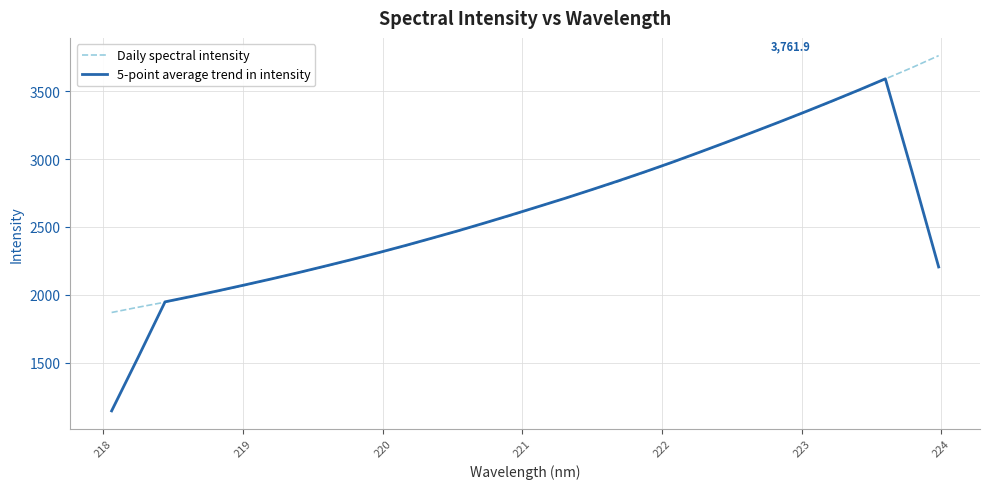

What is the smallest value displayed?

1144.9